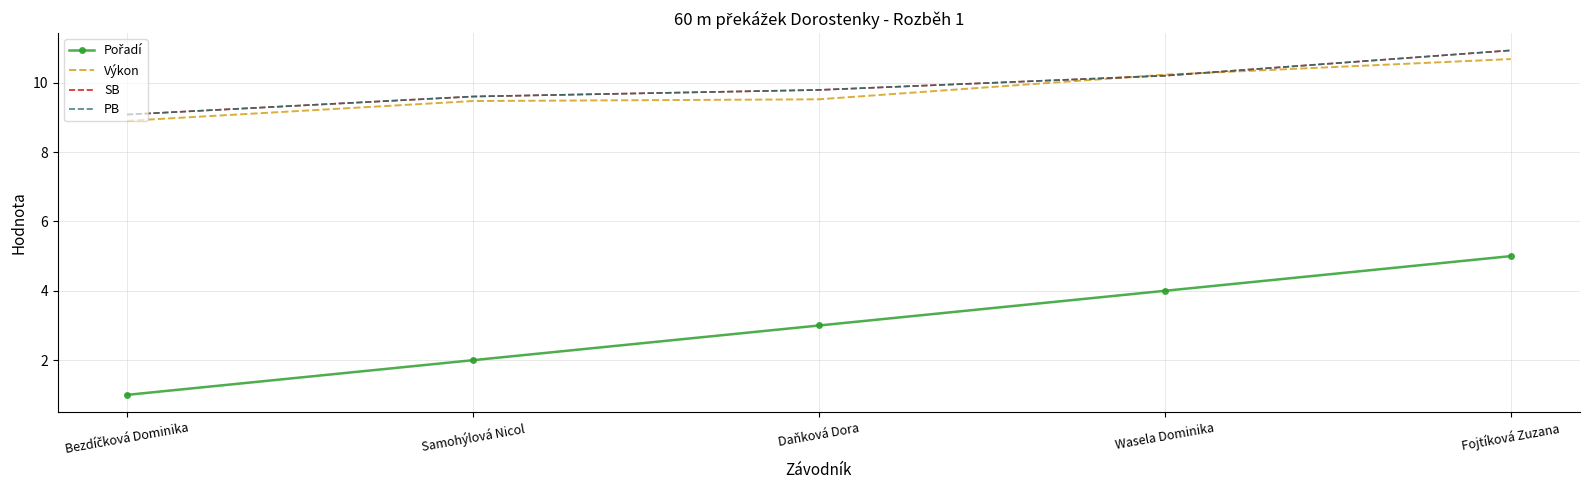

Reading left to right, transcribe all the data shown in this chart.

Pořadí: 1.0	2.0	3.0	4.0	5.0
Výkon: 8.9	9.5	9.5	10.2	10.7
SB: 9.1	9.6	9.8	10.2	10.9
PB: 9.1	9.6	9.8	10.2	10.9